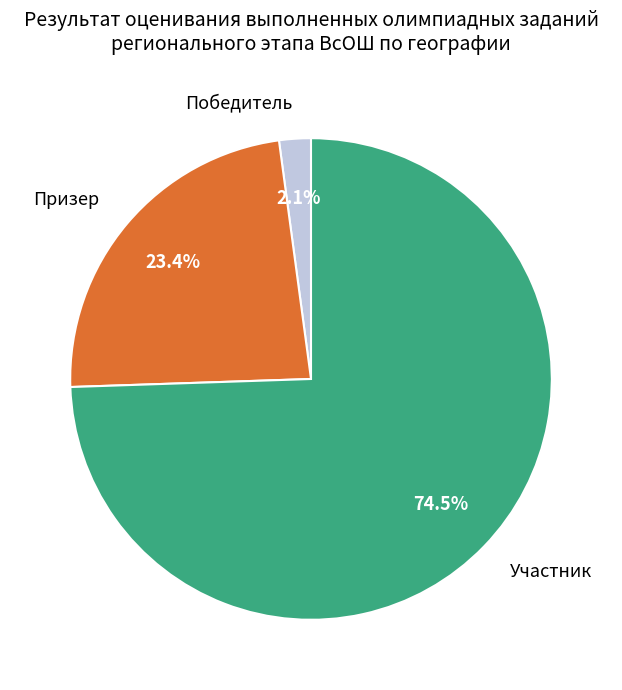

True or false: Победитель accounts for 11% of the total.

False